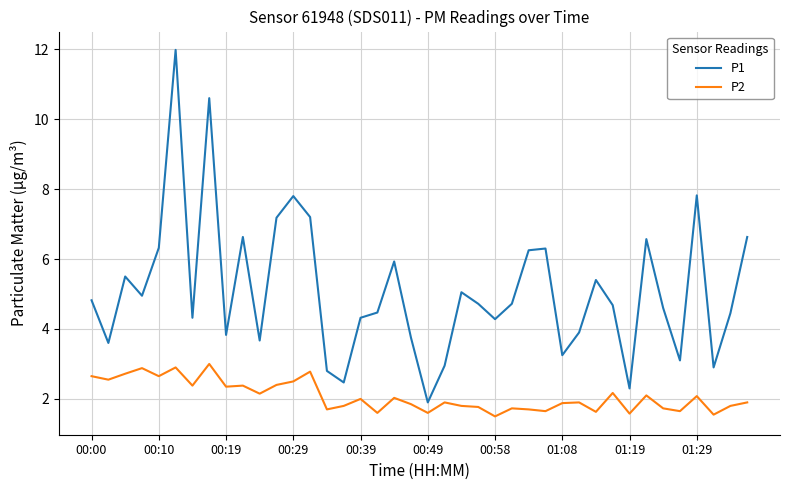

What is the greatest value displayed?

12.0